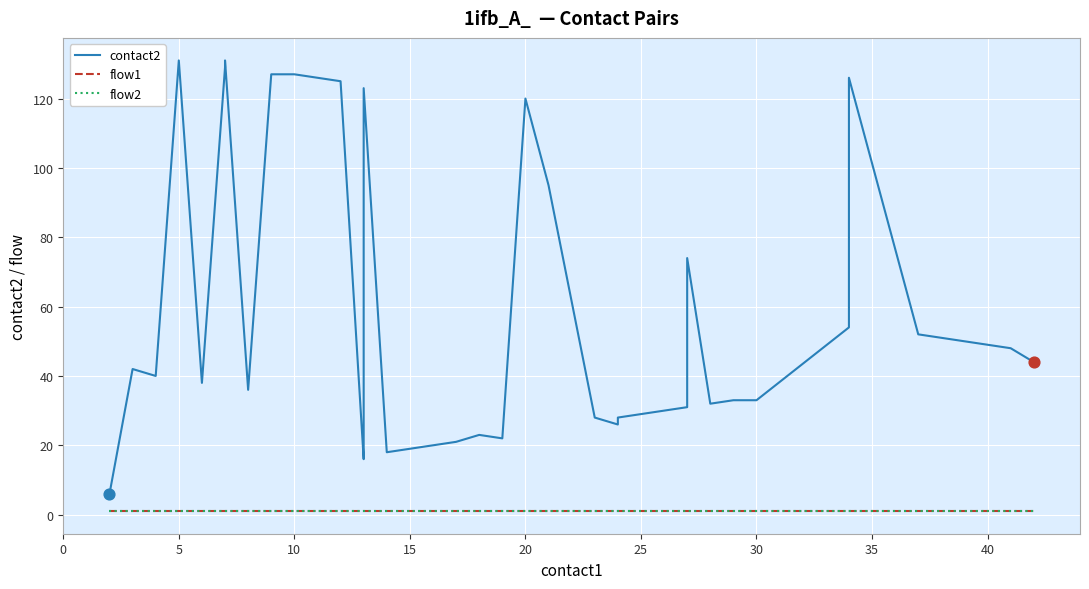

Which series has the widest spread of Y values?

contact2